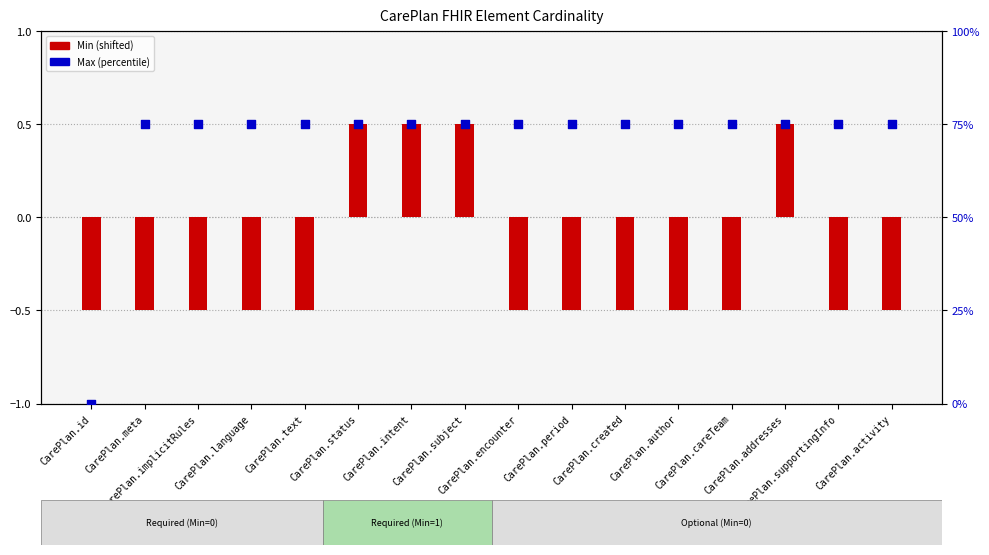

Which series has the widest spread of Y values?

Max (percentile)